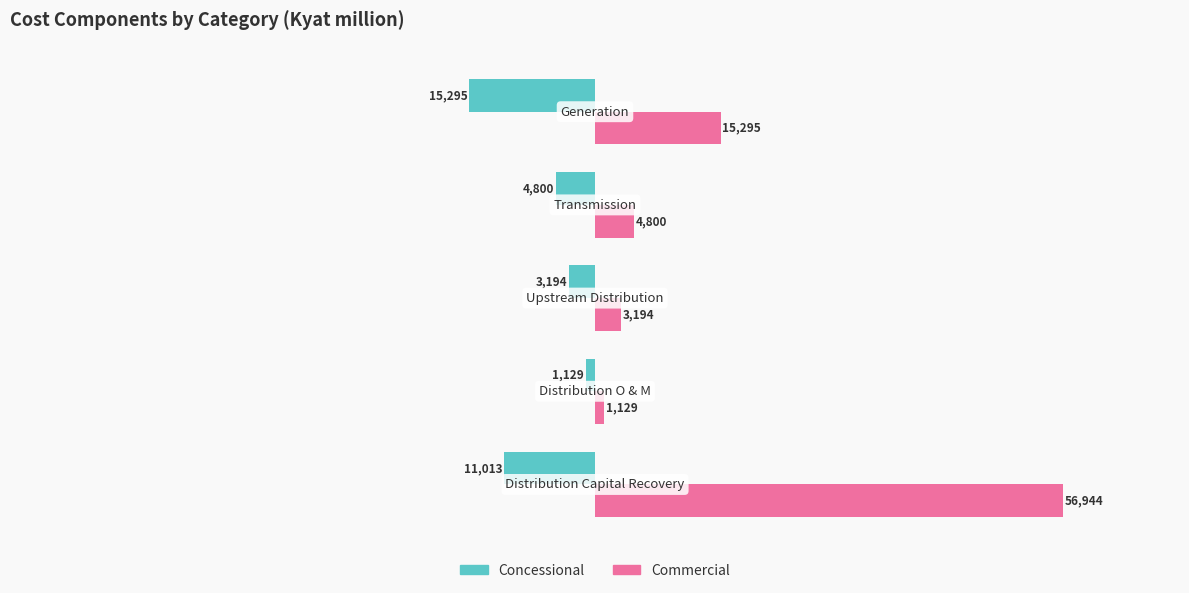

Which series has the largest total across all categories?

Commercial